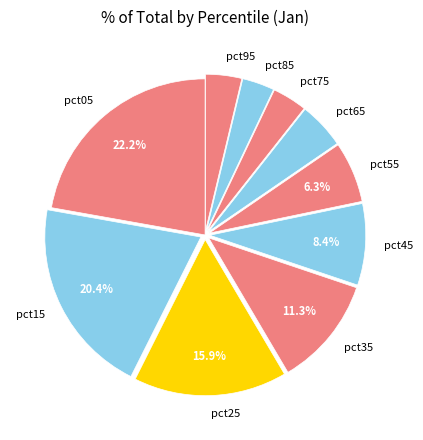

Does any single category account for the majority?

No